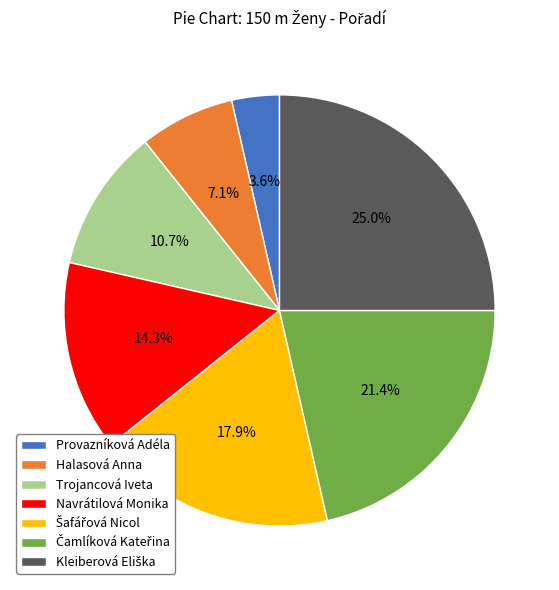

To the nearest percent, what portion does Provazníková Adéla represent?

4%